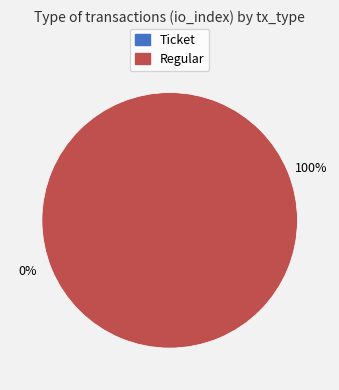

The Regular slice represents 100% of the pie. True or false?

True